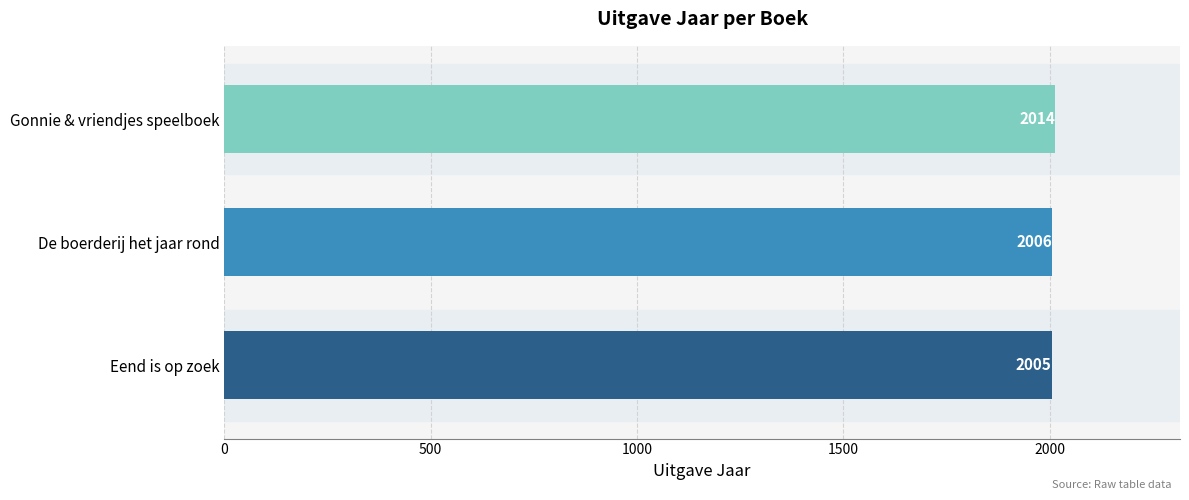

What is the sum of all values?

6025